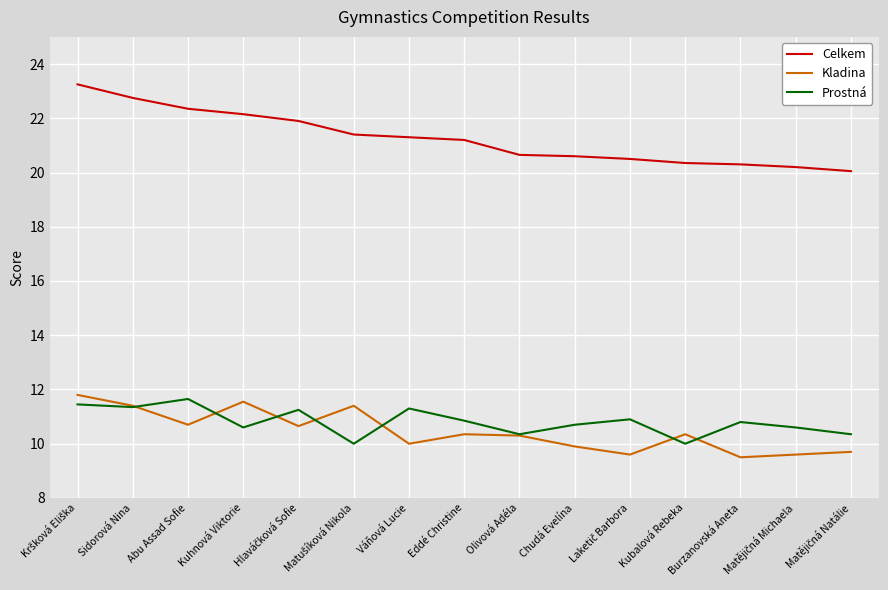

What is the total value across all series at Abu Assad Sofie?

44.7